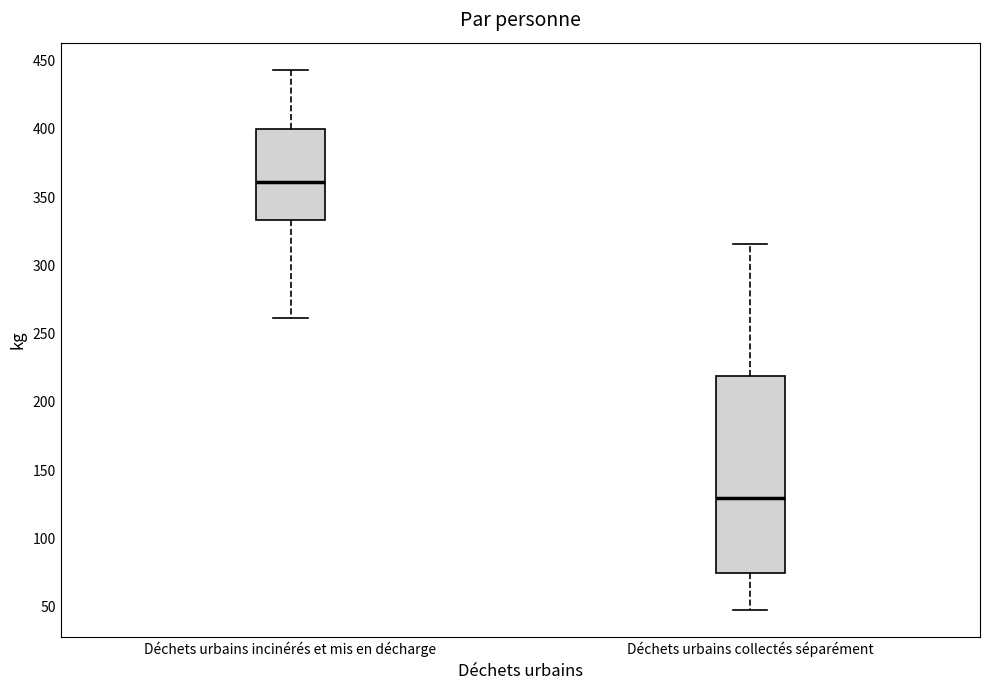

Where is the lower edge of the box for Déchets urbains incinérés et mis en décharge on the y-axis? The values are not printed on the chart, so give them approximately, as read against the axis.

335